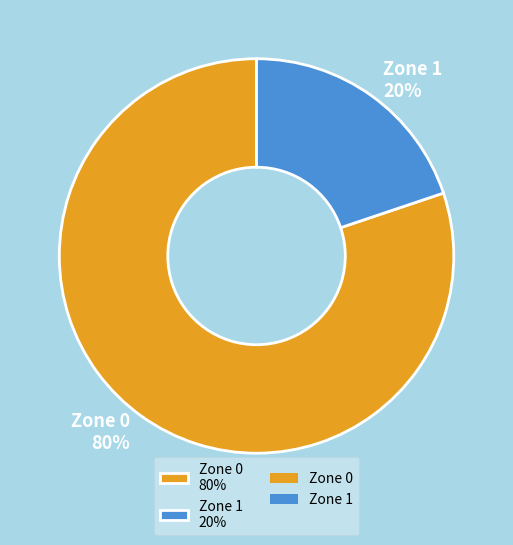

True or false: Zone 1 accounts for 20% of the total.

True